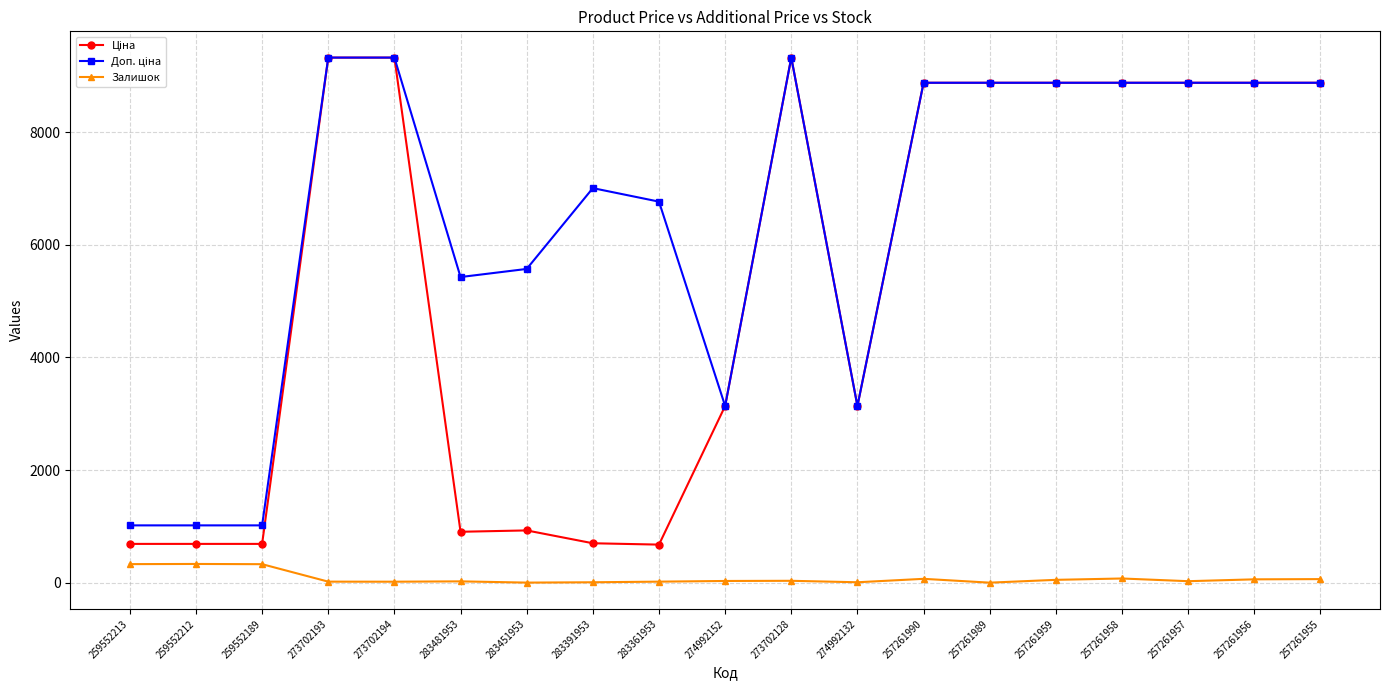

What is the maximum value for Залишок?

333.0